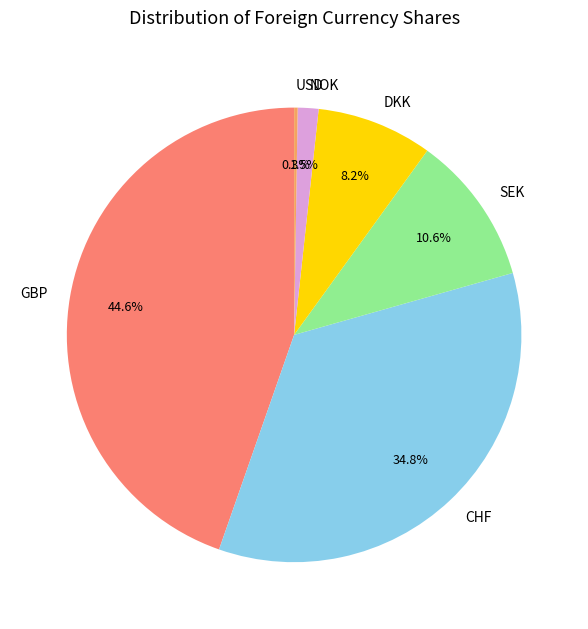

Which slice is the largest?

GBP